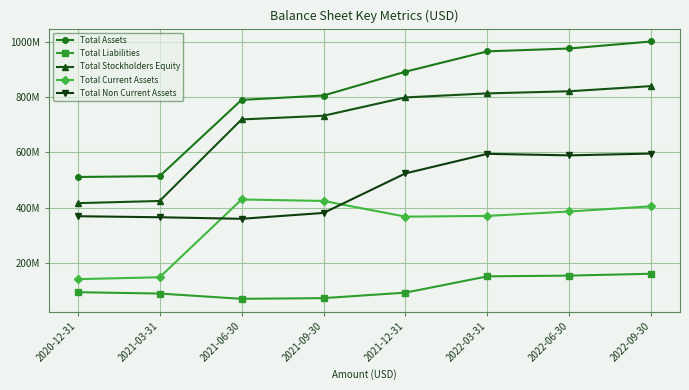

What is the sum of all Total Non Current Assets values?

3781551000